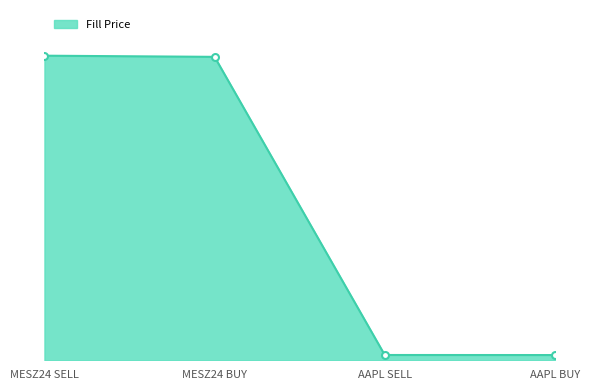

Between AAPL BUY and AAPL SELL, which is larger?

AAPL SELL